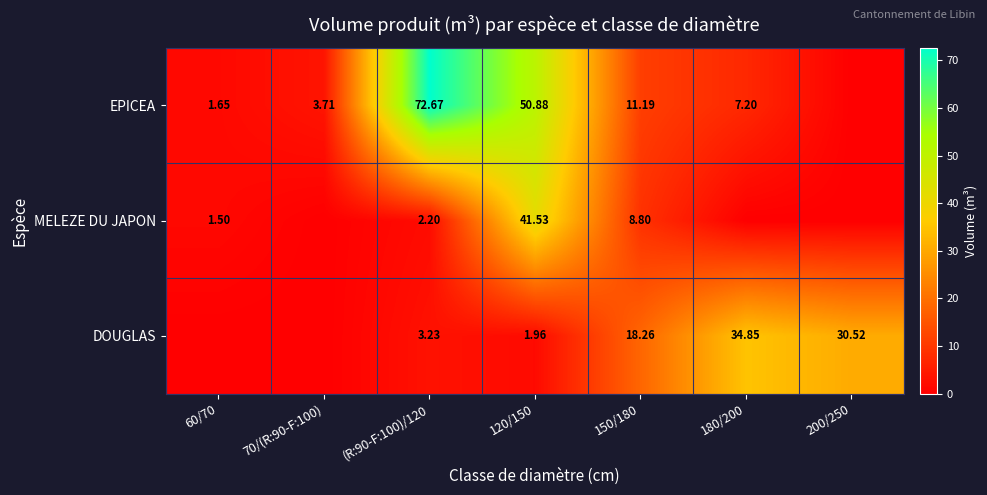

At which label is EPICEA closest to 36?

120/150